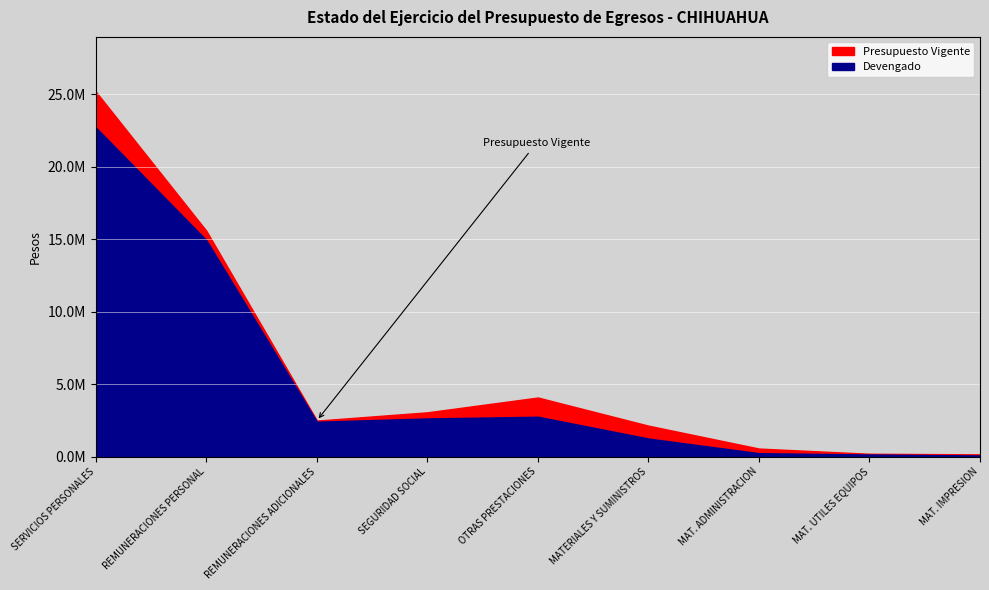

What is the difference between the maximum and minimum values in the Devengado series?

22649000.6